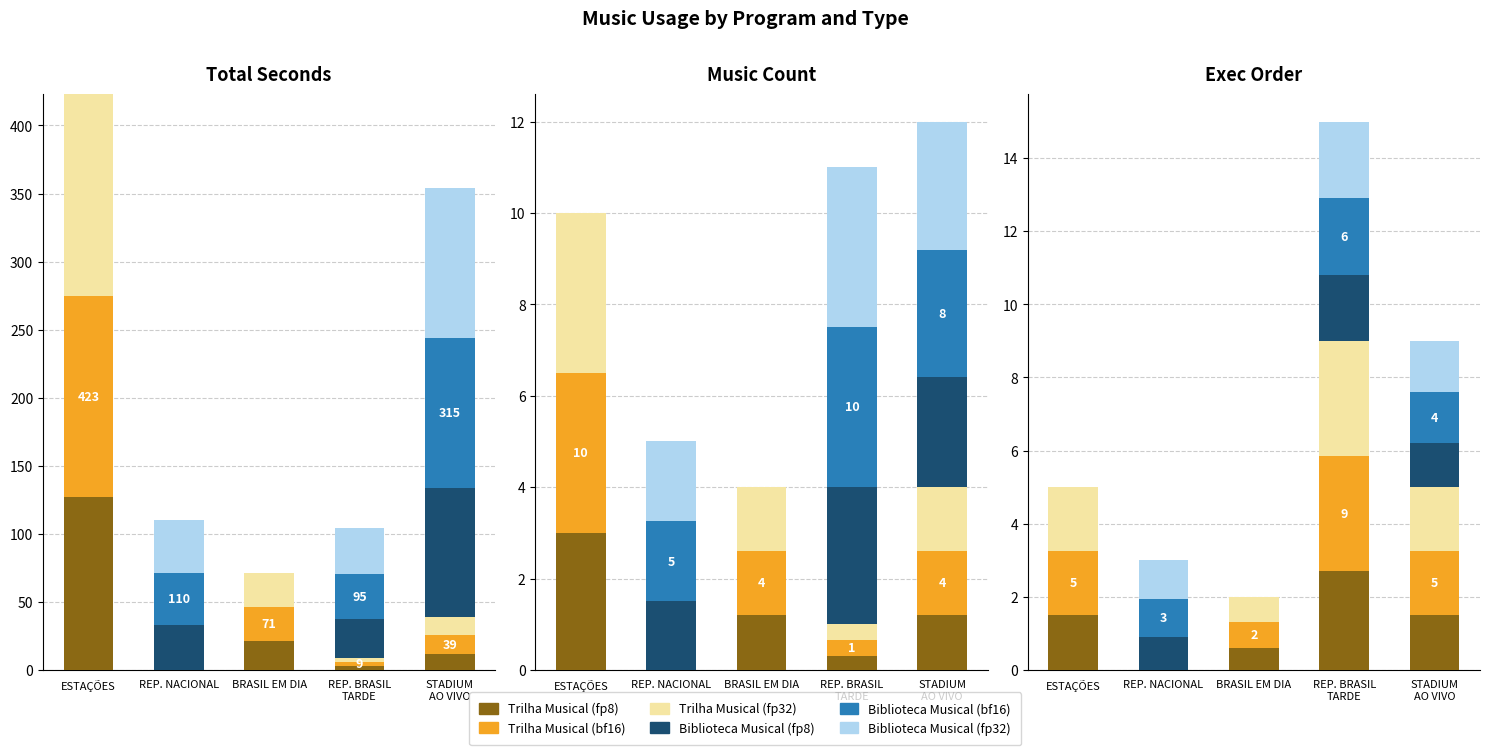

What is the label of the 2nd bar from the left?

REP. NACIONAL